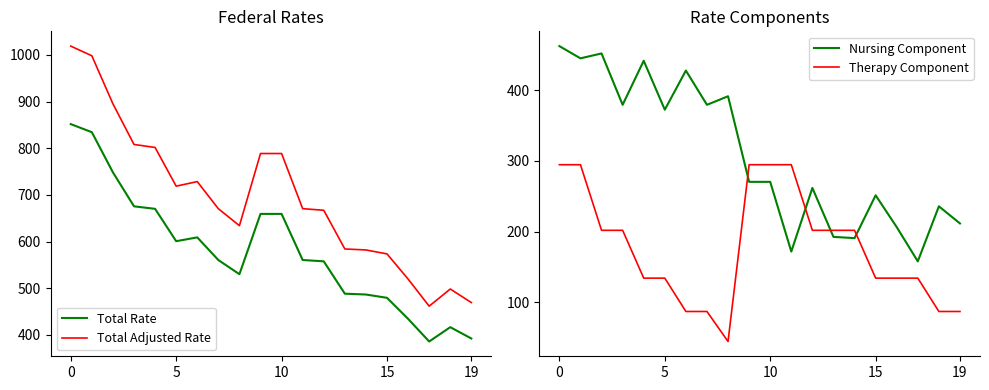

How many lines are shown in the chart?

4